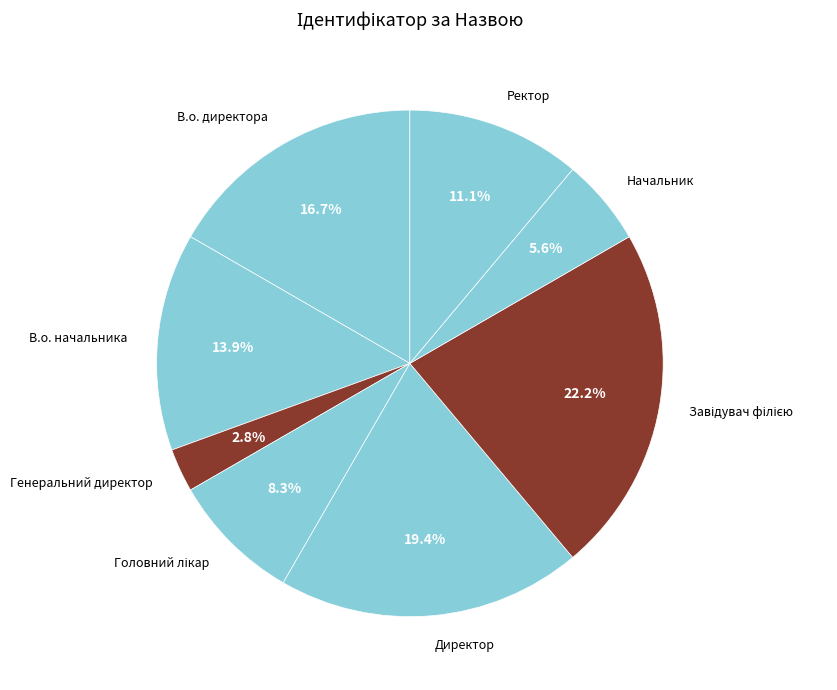

The В.о. директора slice represents 17% of the pie. True or false?

True